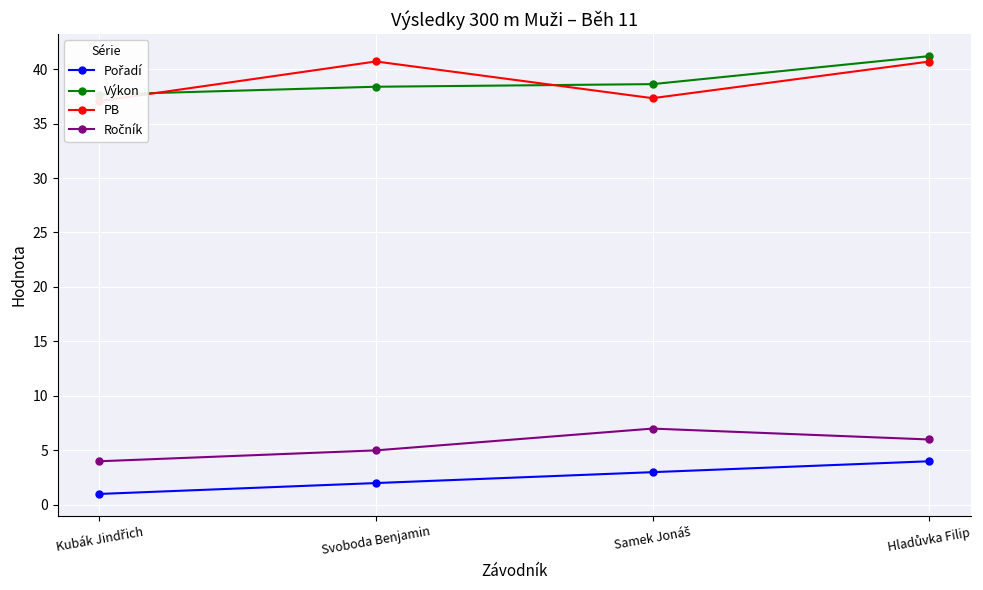

How many data points does each series have?

4